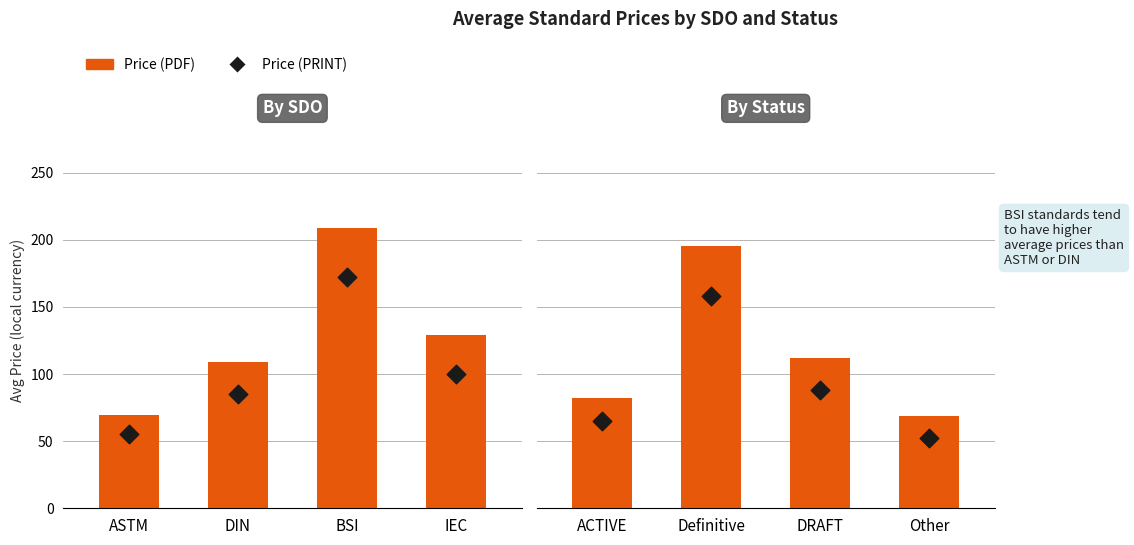

Which series has the largest total across all categories?

Price (PDF)